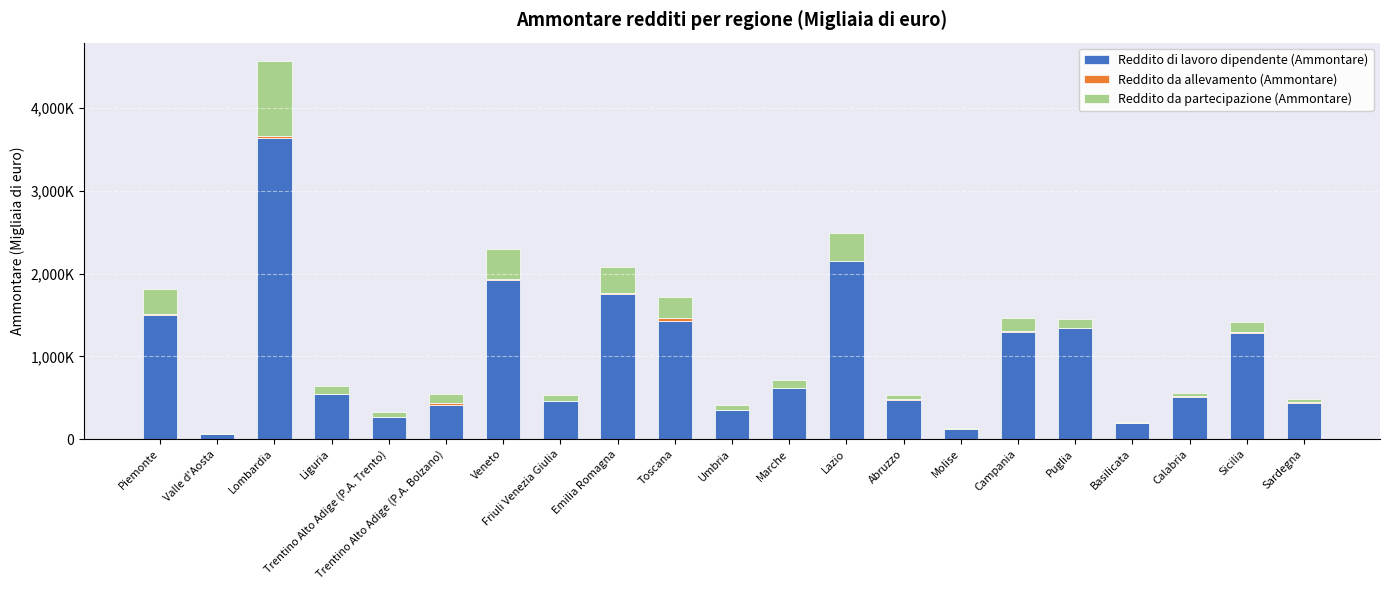

At which label does Reddito da partecipazione (Ammontare) first exceed 98603?

Piemonte